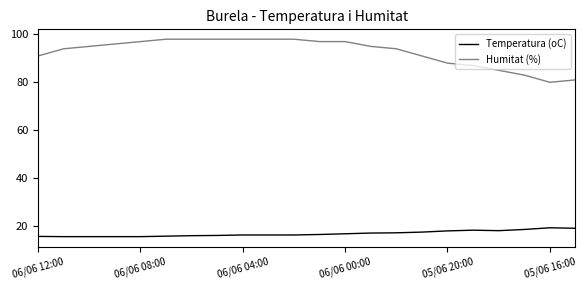

What is the maximum value for Temperatura (oC)?

19.2